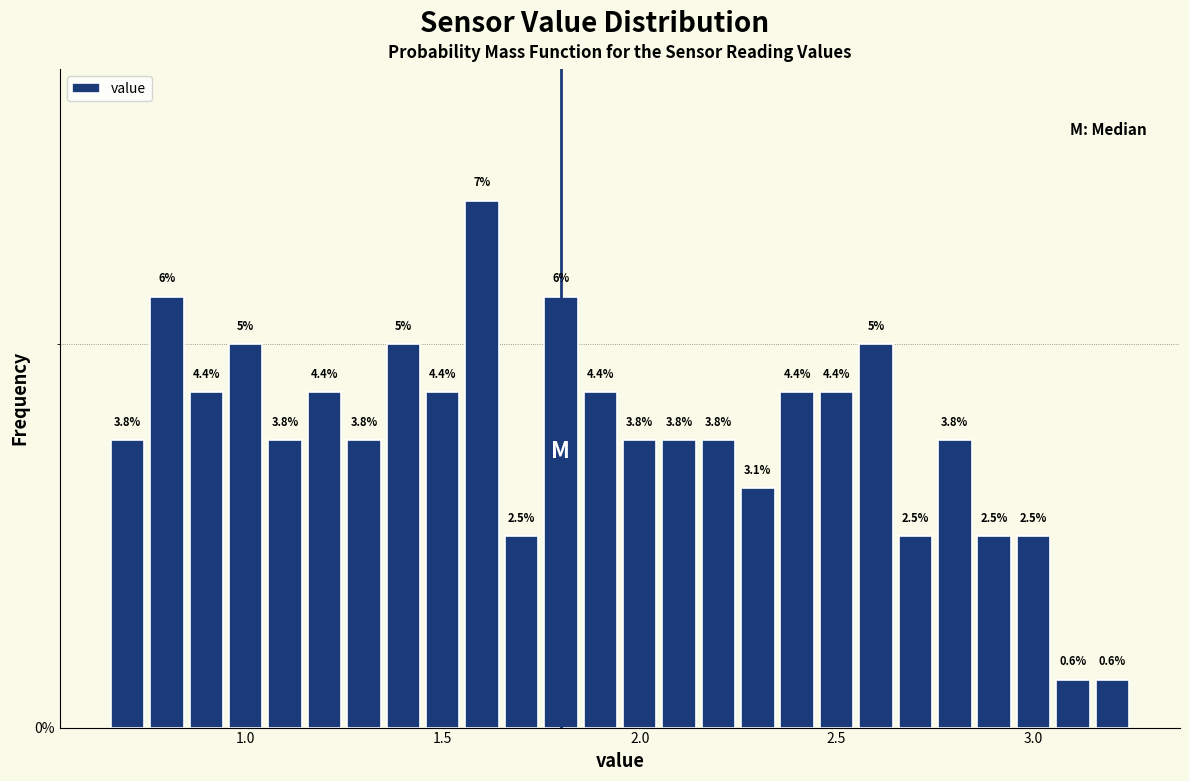

Around what value on the x-axis is the tallest bar? Give the approximate position of its centre, as read against the axis.

1.60